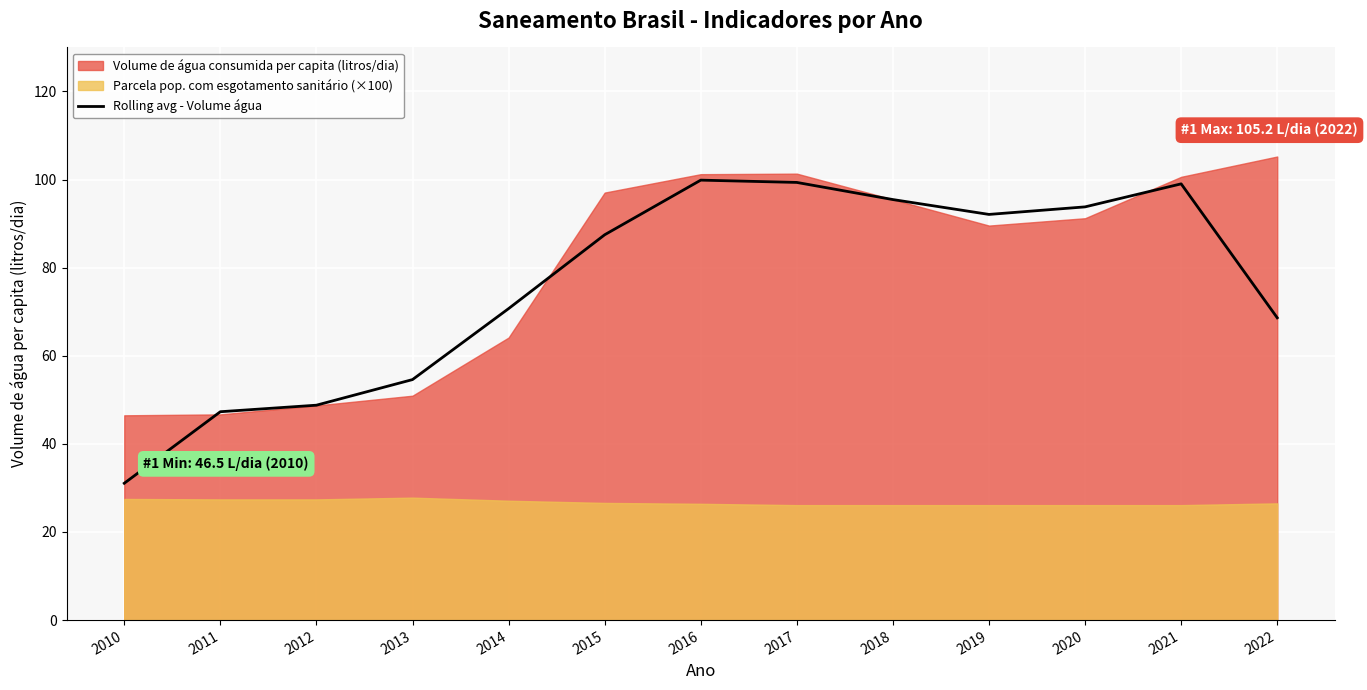

Reading right to left, transcribe all the data shown in this chart.

2022=68.6	2021=99.0	2020=93.8	2019=92.1	2018=95.5	2017=99.4	2016=99.9	2015=87.5	2014=70.7	2013=54.6	2012=48.8	2011=47.3	2010=31.1